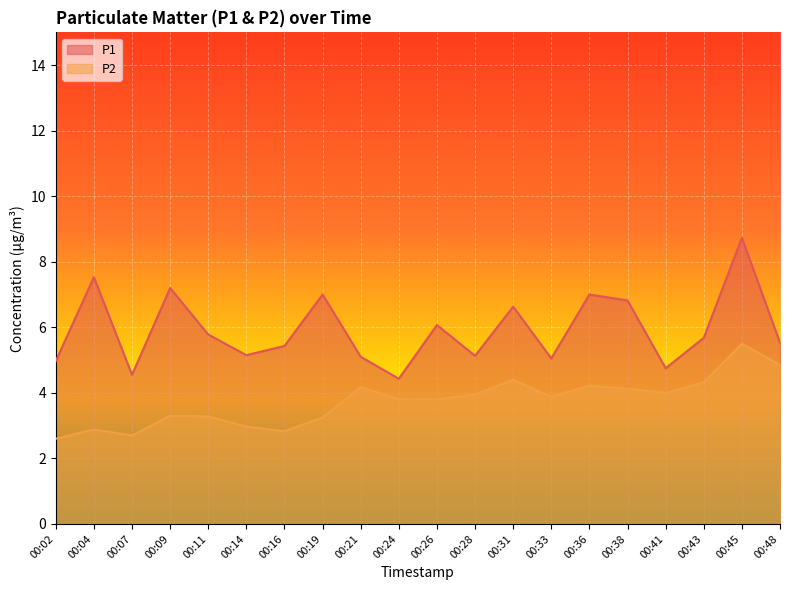

True or false: P2 has more than 2 interior local peaks.

True